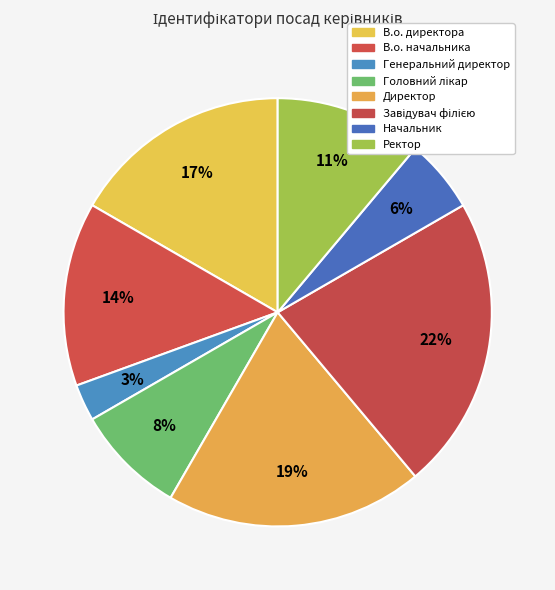

To the nearest percent, what is the combined percentage of Ректор and Головний лікар?

19%